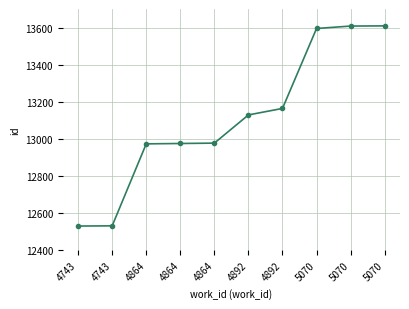

Count the number of categories in the chart.

10